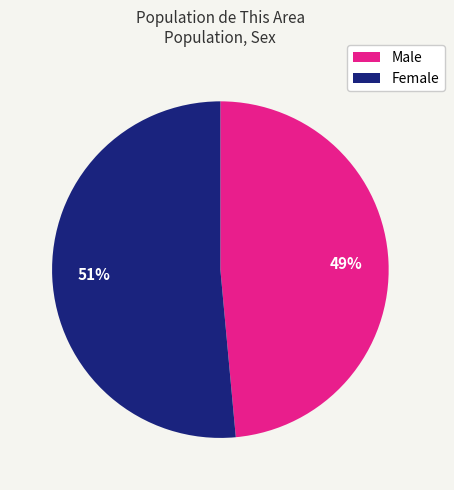

Which category has the smallest portion of the pie?

Male